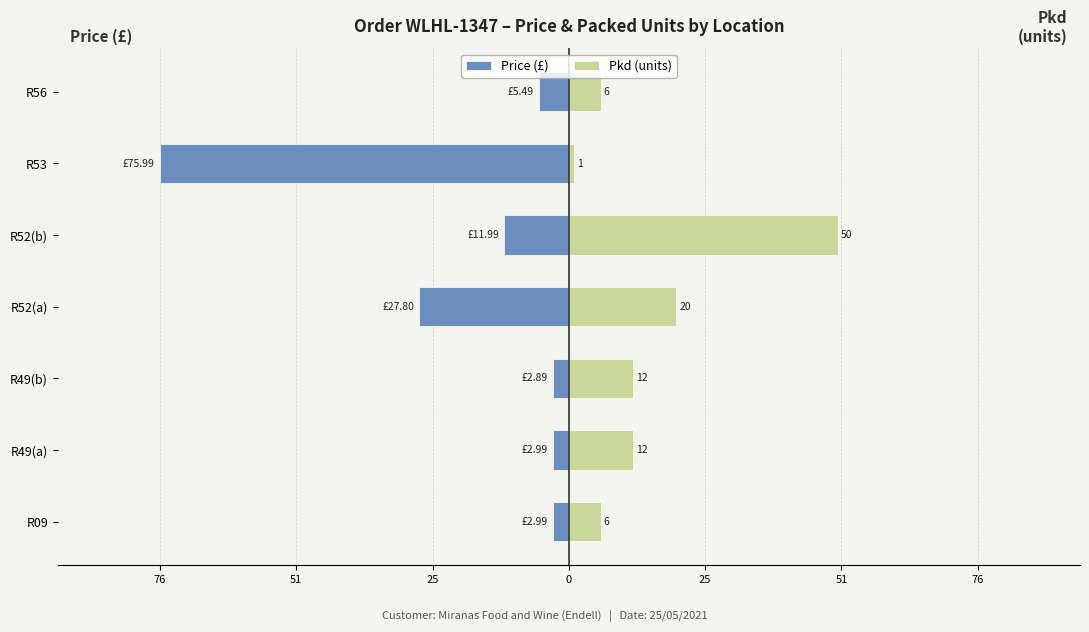

Between R52(b) and R52(a), which is larger?

R52(b)